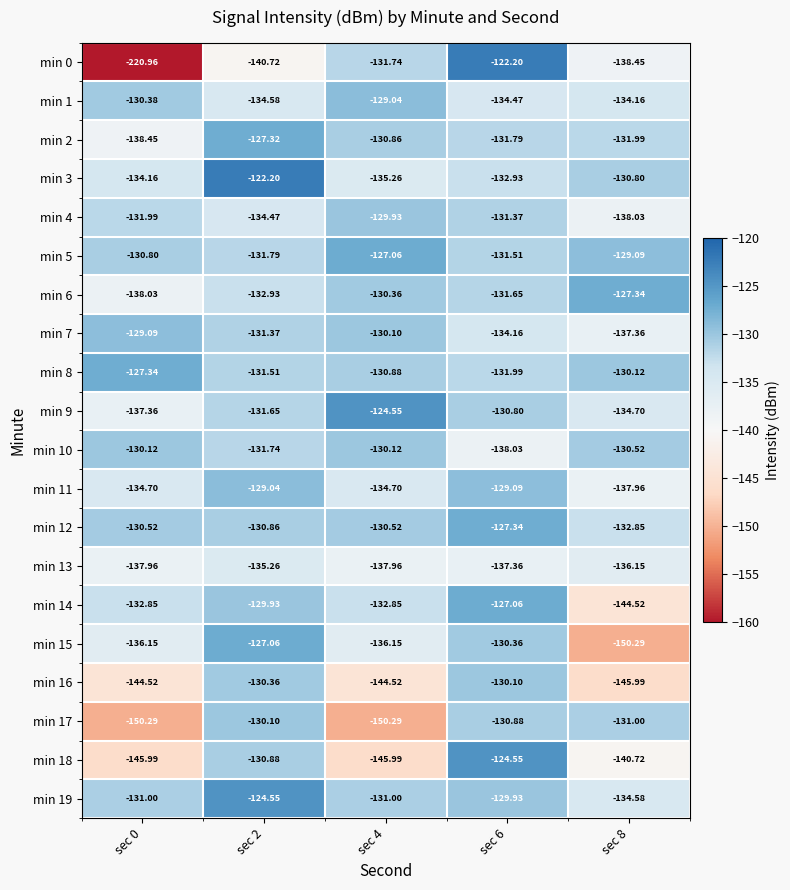

Is the value of min 2 at sec 8 greater than the value of min 15 at sec 8?

Yes